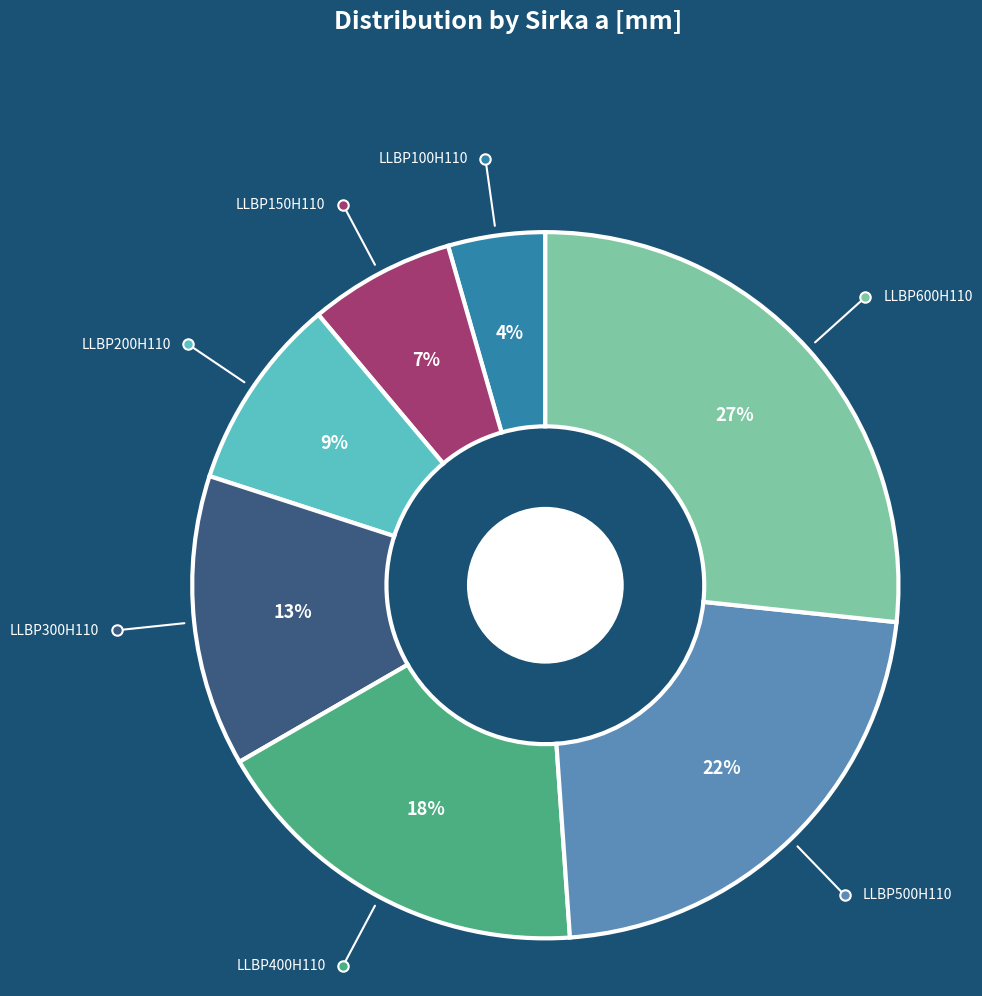

To the nearest percent, what portion does LLBP100H110 represent?

4%